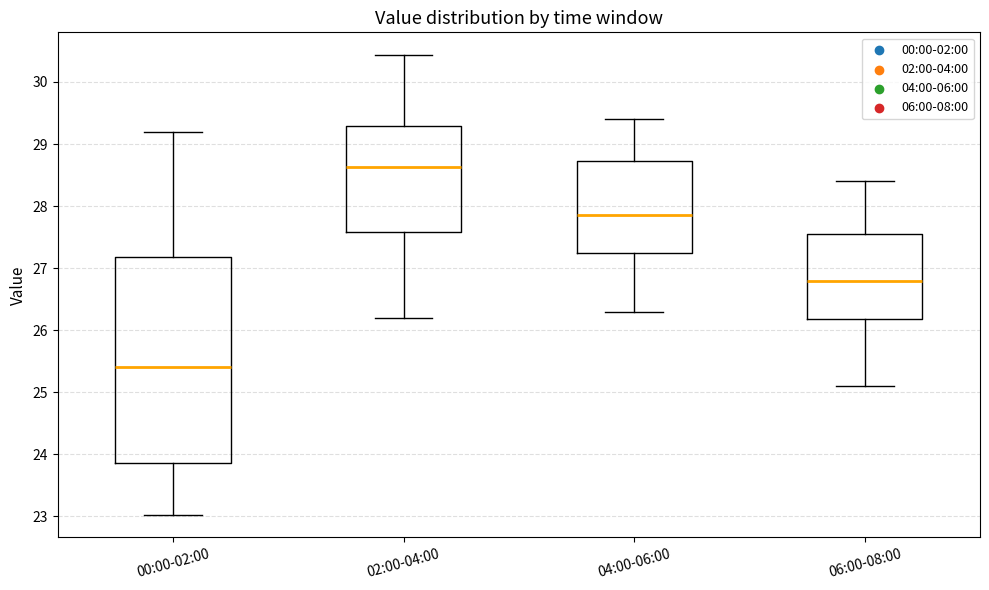

Reading left to right, transcribe this box plot: for each box, give where its median line is, the range the box spans, and where its two whiskers end, as read against the y-axis. The values are not printed on the chart, so give them approximately, as read against the axis.

00:00-02:00: median 25.4, box 23.9 to 27.2, whiskers 23.0 to 29.2
02:00-04:00: median 28.6, box 27.6 to 29.3, whiskers 26.2 to 30.4
04:00-06:00: median 27.9, box 27.3 to 28.7, whiskers 26.3 to 29.4
06:00-08:00: median 26.8, box 26.2 to 27.6, whiskers 25.1 to 28.4